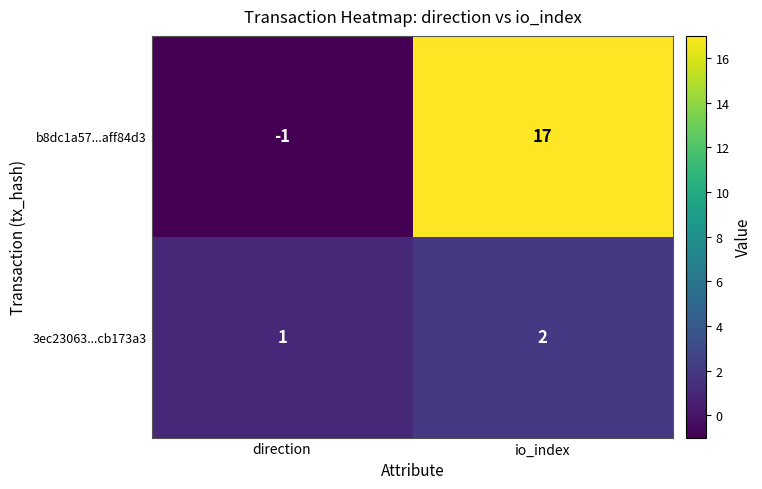

At which label is b8dc1a57...aff84d3 closest to 8?

direction